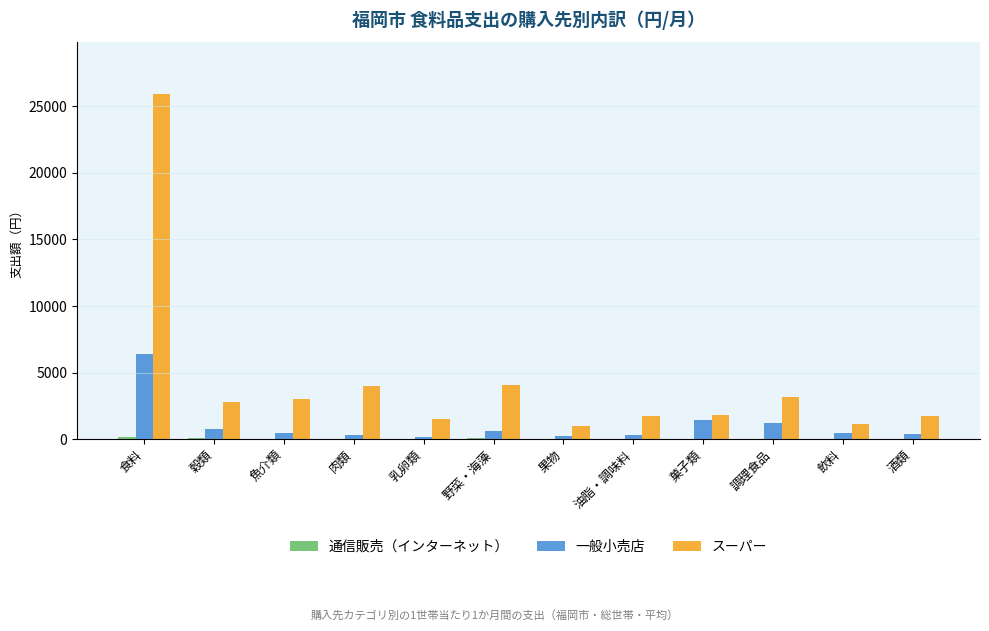

Count the number of categories in the chart.

12